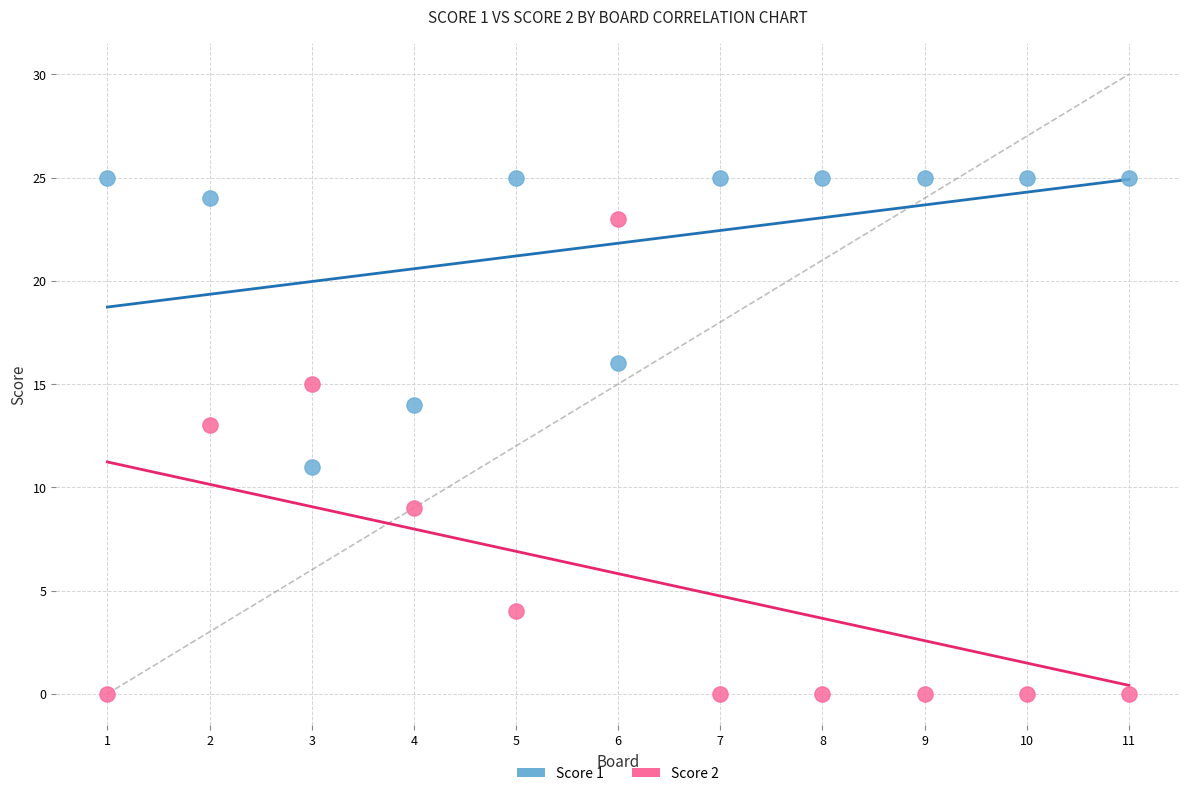

What are all the series names shown in the legend?

Score 1, Score 2